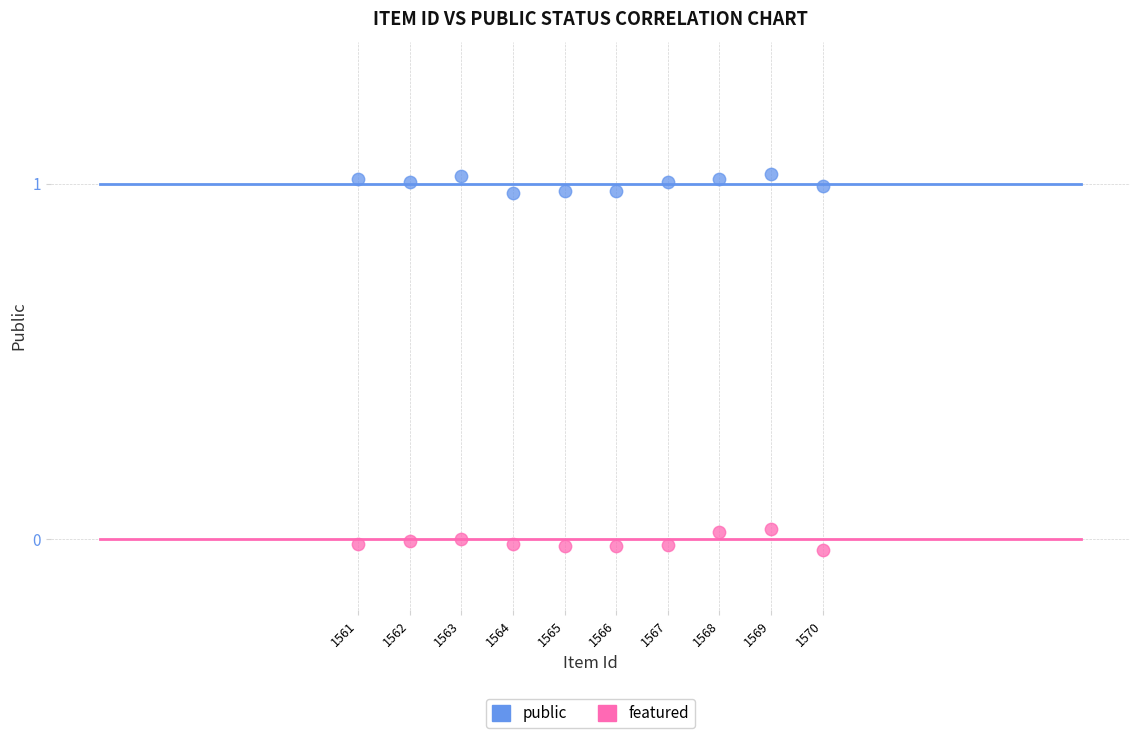

Across all data points, what is the range of X values (max minus min)?

9.0